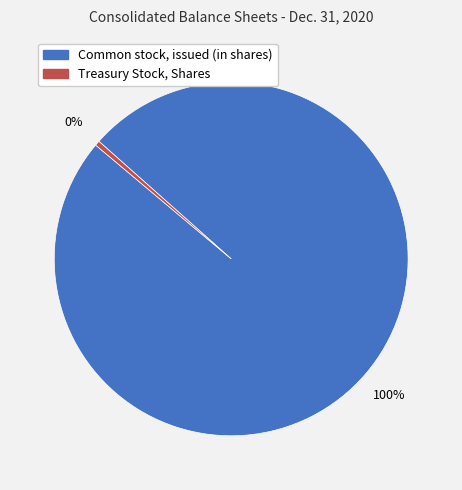

How many slices are in this pie chart?

2